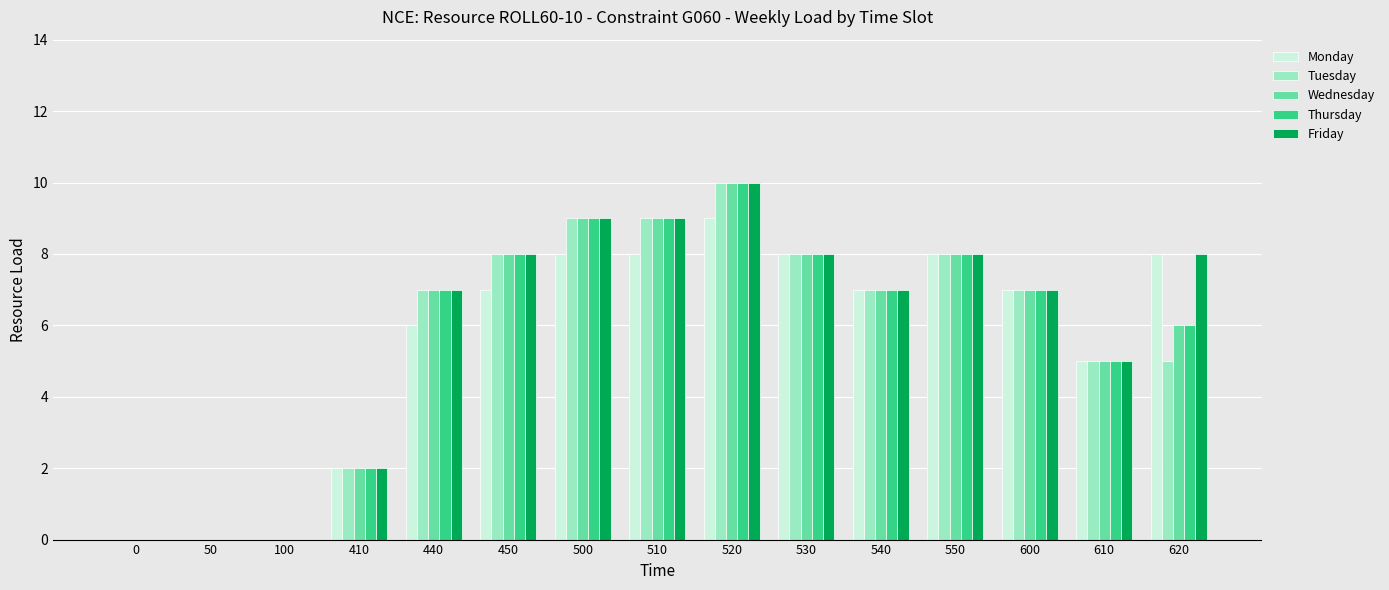

Read the Wednesday value at 600, to the nearest 10.

10